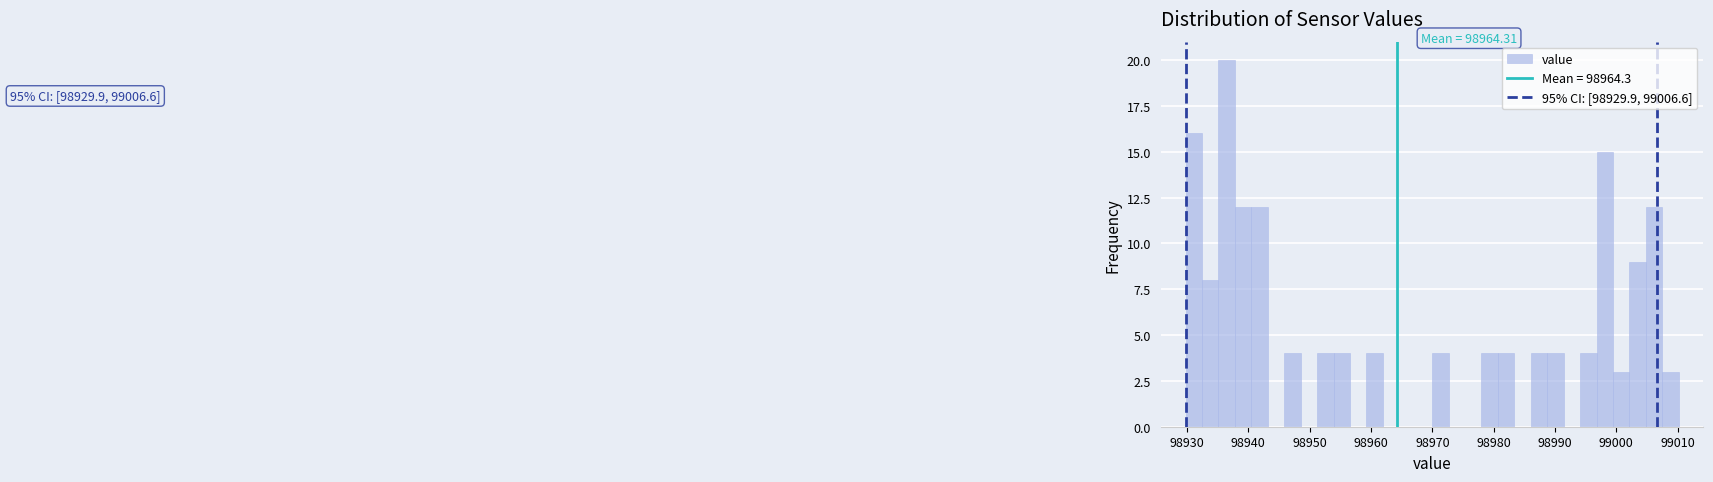

Read against the x-axis, roughly where is the centre of the tallest bar?

98936